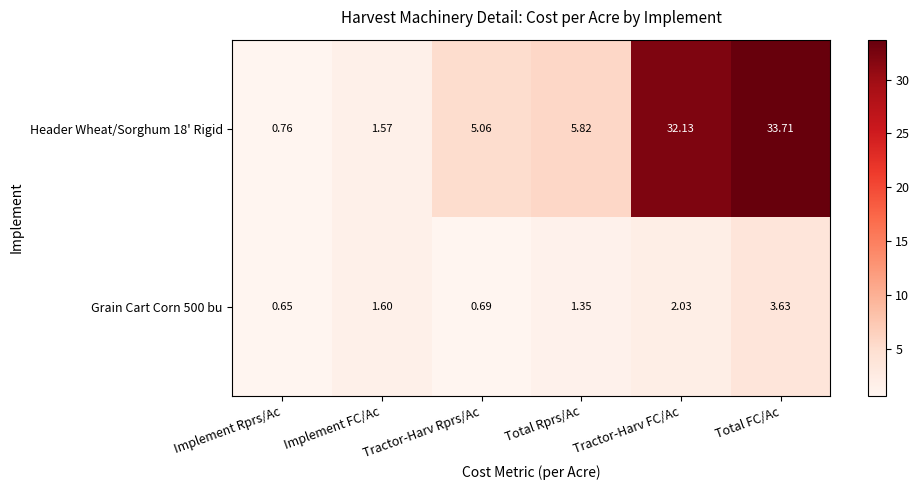

At how many categories does at least one series exceed 1?

5